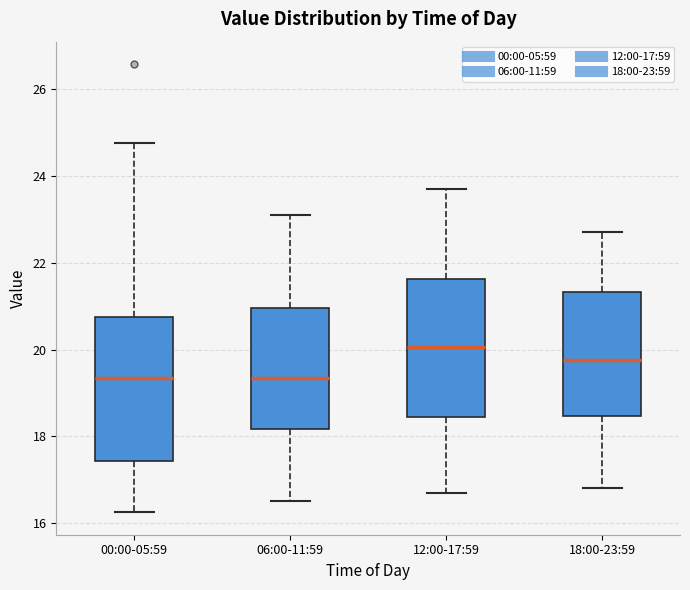

Reading left to right, transcribe this box plot: for each box, give where its median line is, the range the box spans, and where its two whiskers end, as read against the y-axis. The values are not printed on the chart, so give them approximately, as read against the axis.

00:00-05:59: median 19.4, box 17.4 to 20.8, whiskers 16.2 to 24.8
06:00-11:59: median 19.4, box 18.2 to 21.0, whiskers 16.6 to 23.2
12:00-17:59: median 20.0, box 18.4 to 21.6, whiskers 16.8 to 23.8
18:00-23:59: median 19.8, box 18.4 to 21.4, whiskers 16.8 to 22.8